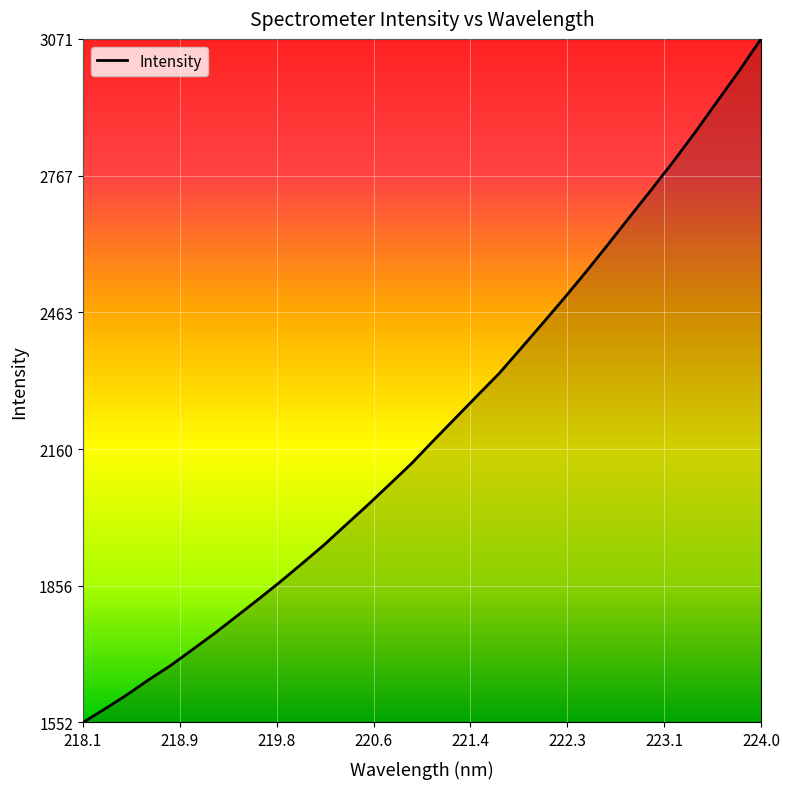

What is the maximum value shown in the chart?

3070.7